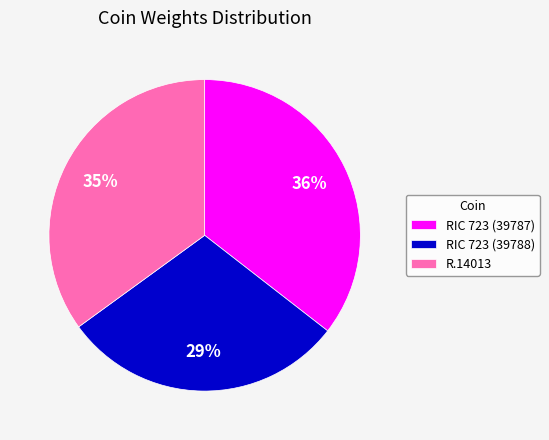

Rank the categories by value from lowest to highest.

RIC 723 (39788), R.14013, RIC 723 (39787)